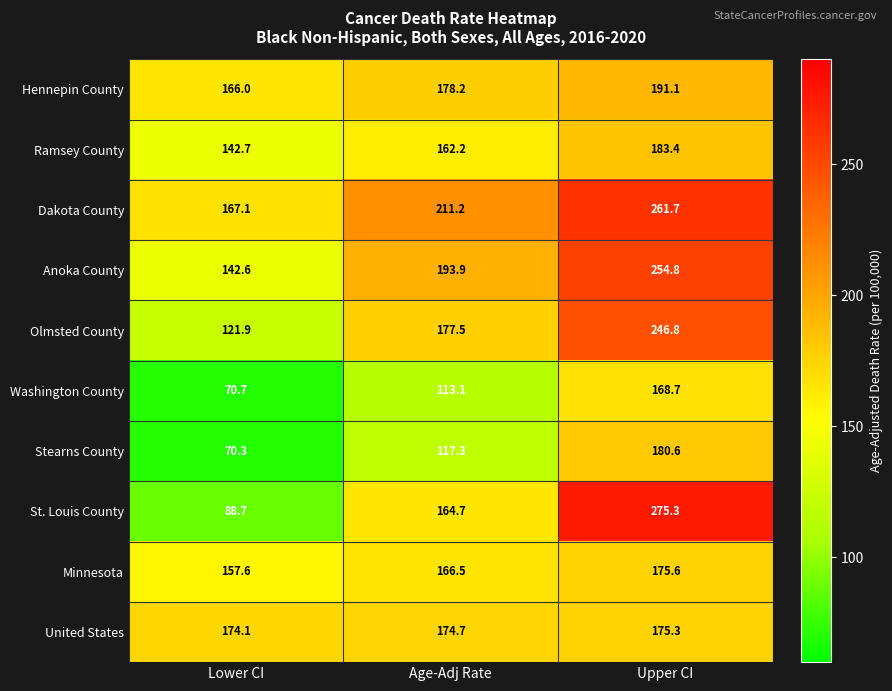

At which label does Olmsted County reach its peak?

Upper CI